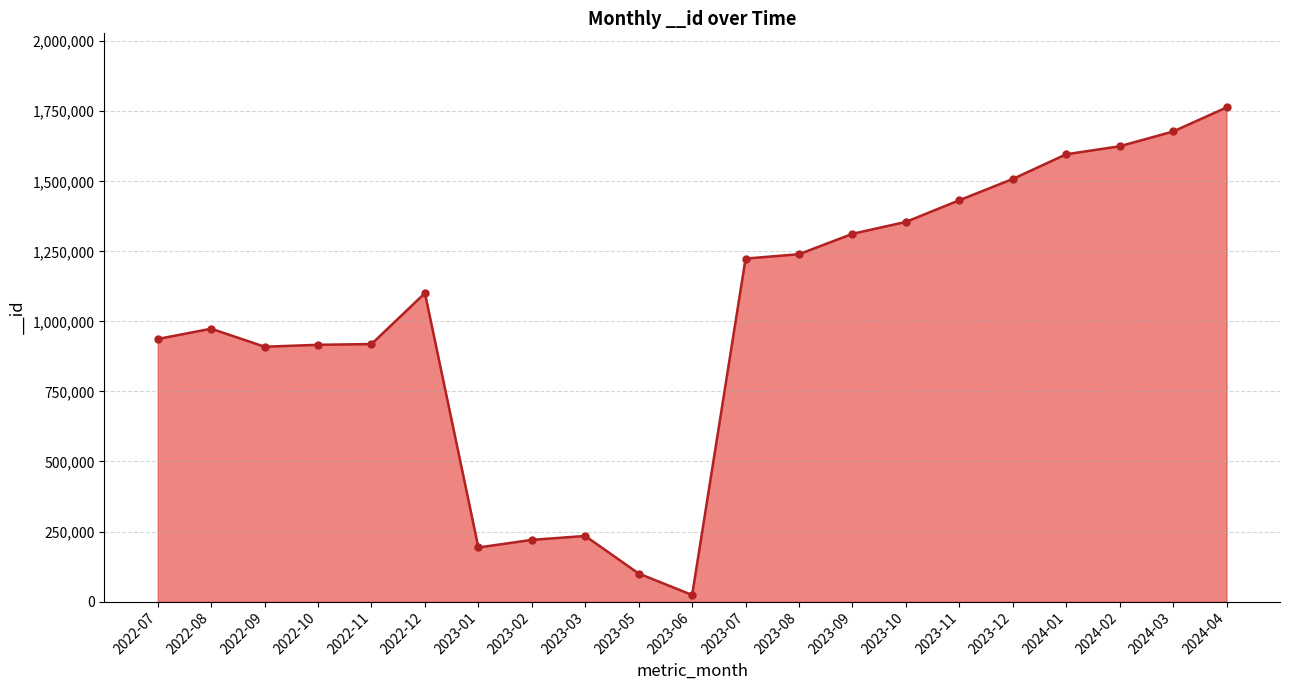

What is the sum of the values at 2023-11 and 2024-03?

3110396